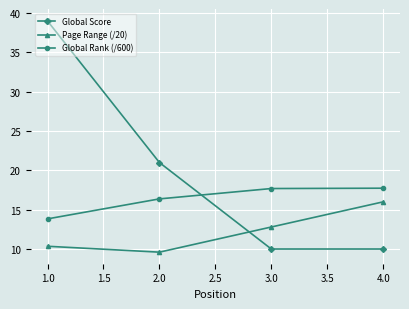

Which series ends up on top after the final intersection of Global Score and Global Rank (/600)?

Global Rank (/600)